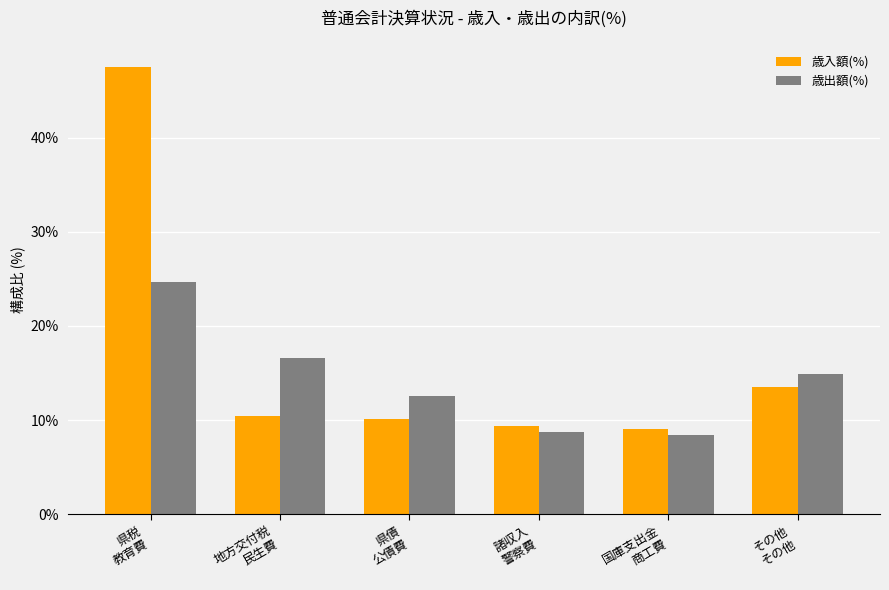

Rank the series by their maximum value, from lowest to highest.

歳出額(%), 歳入額(%)